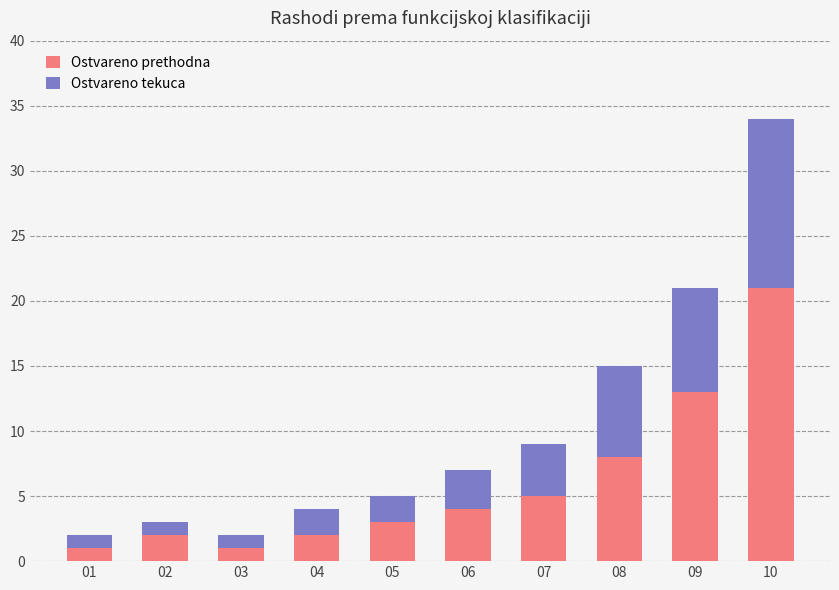

What is the sum of all Ostvareno prethodna values?

60